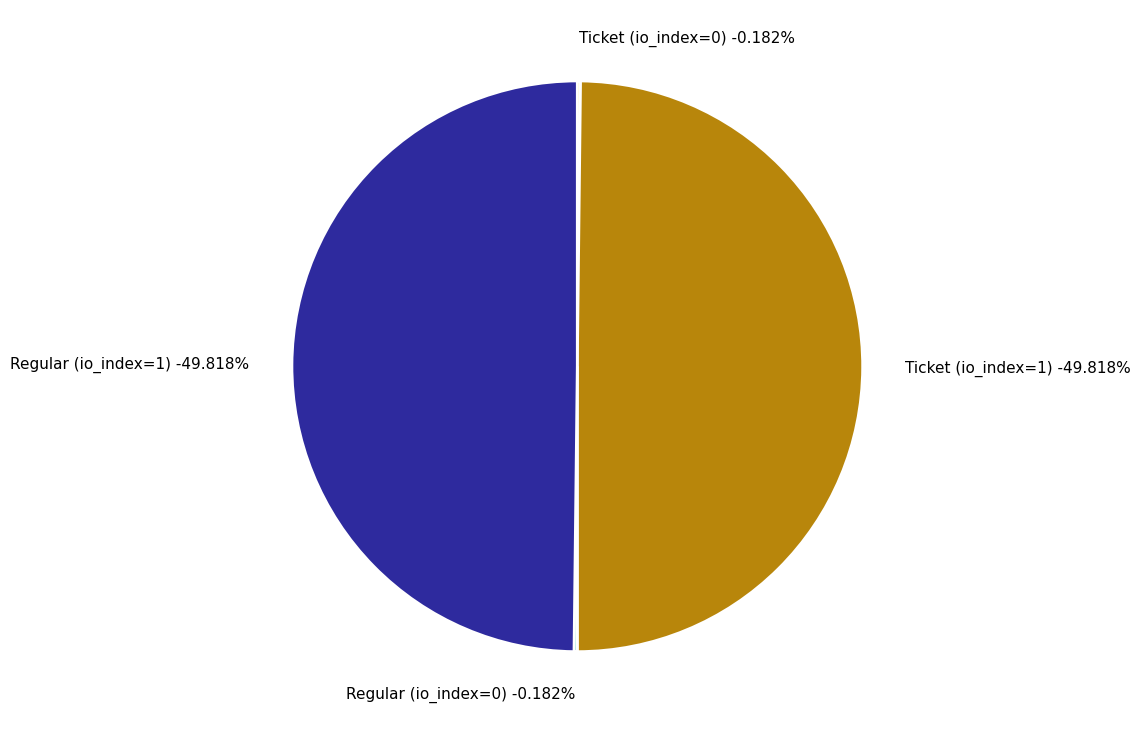

What is the largest slice in the pie chart?

Ticket (io_index=1)